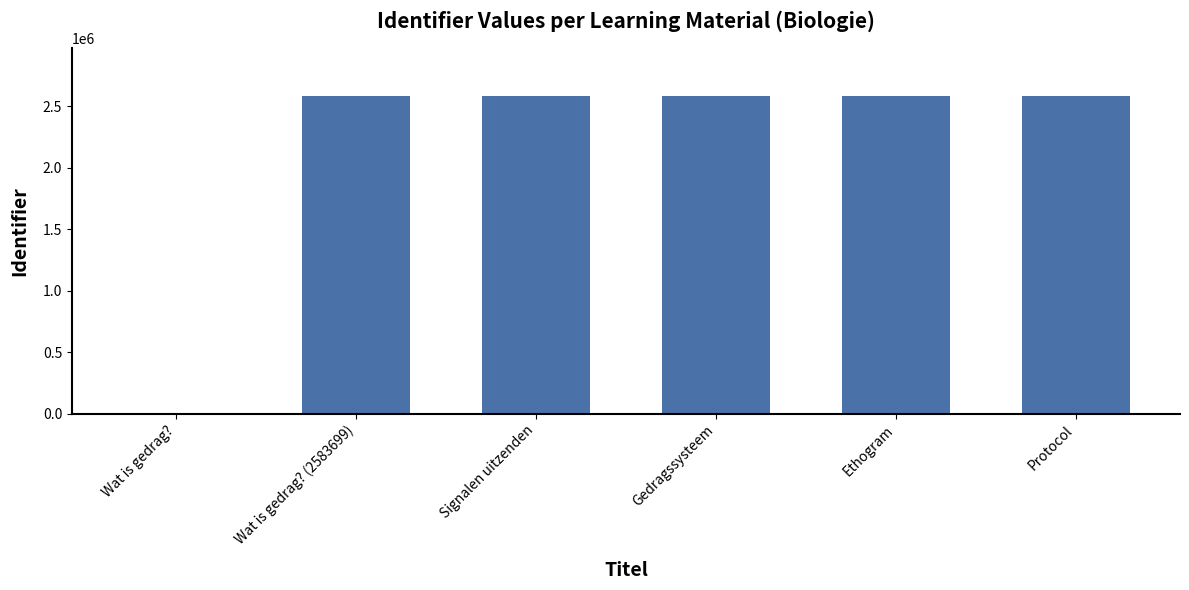

What is the ratio of the value at Protocol to the value at Ethogram?

1.0